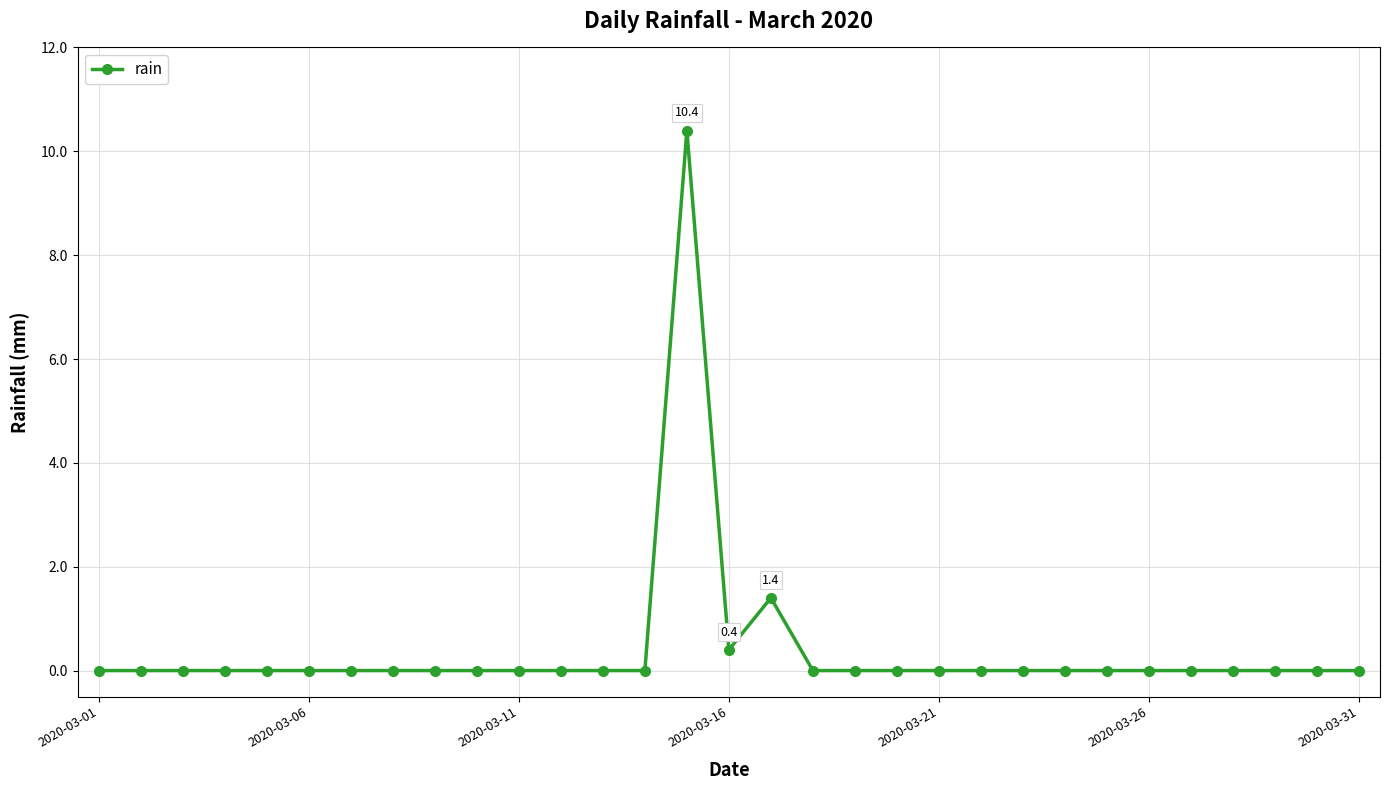

What is the sum of all values?

12.2